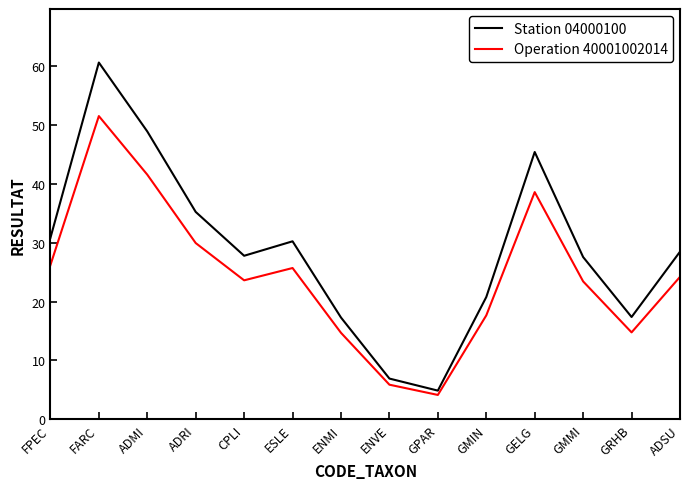

Count the number of categories in the chart.

14